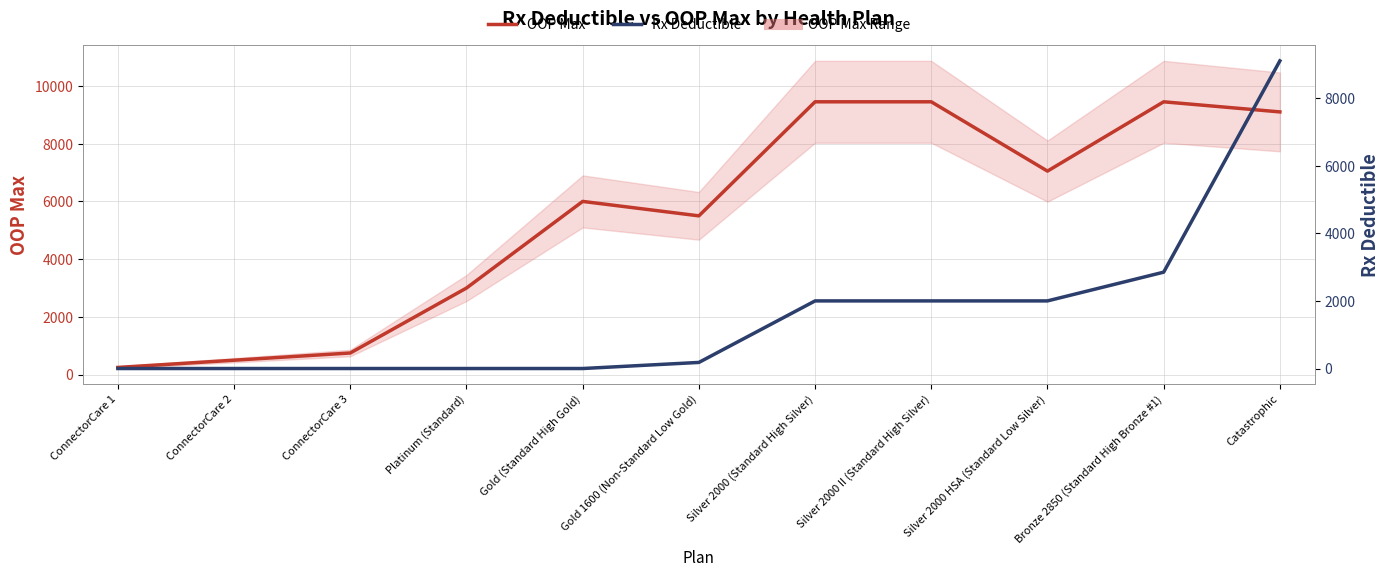

What is the greatest value displayed?

9450